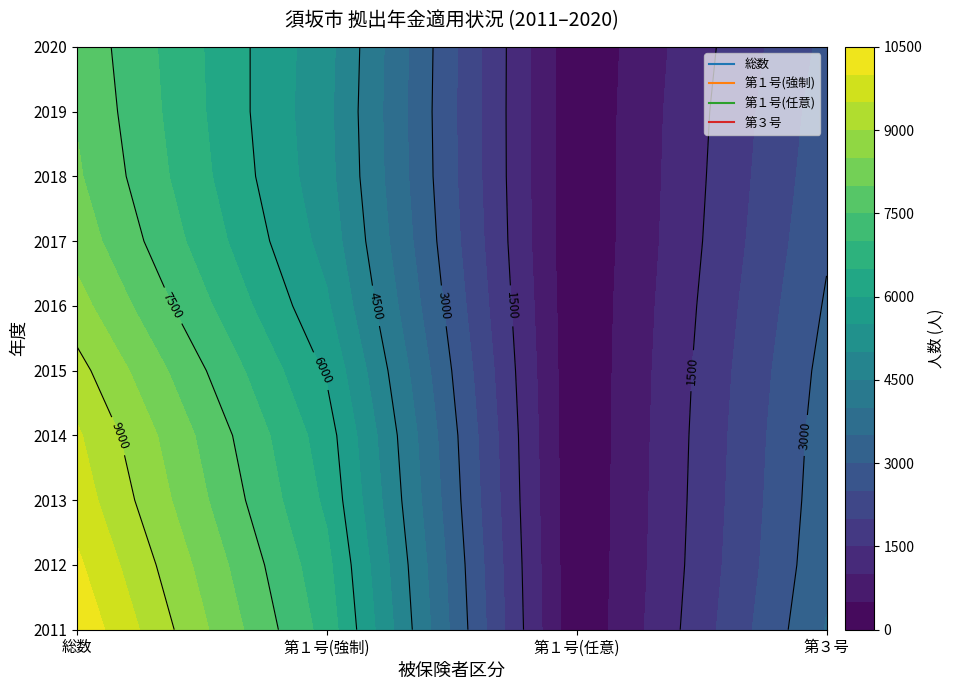

The value of 2015 at 0 is 2383. True or false?

False